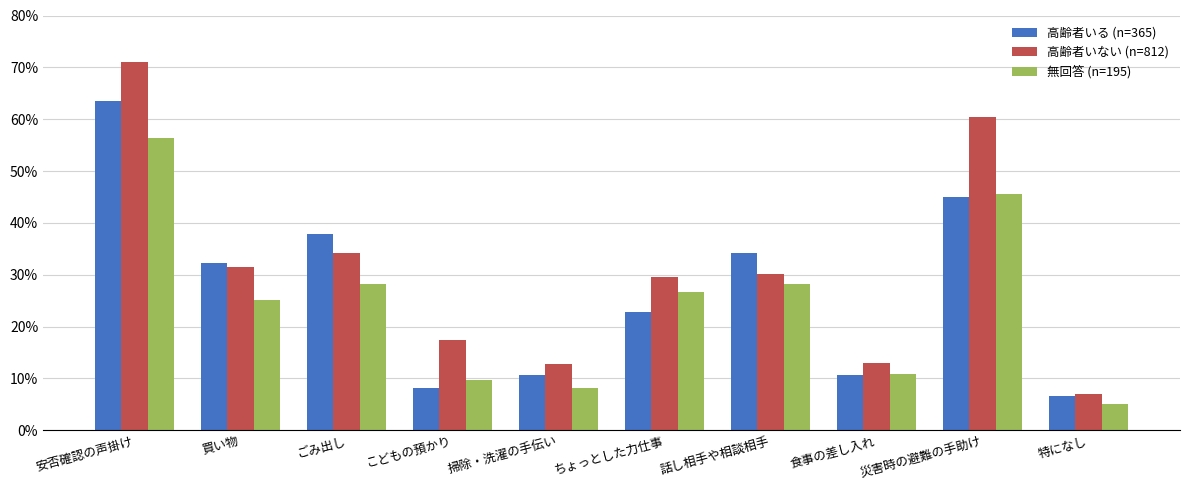

What is the difference between the maximum and second lowest values in the 無回答 (n=195) series?

48.2